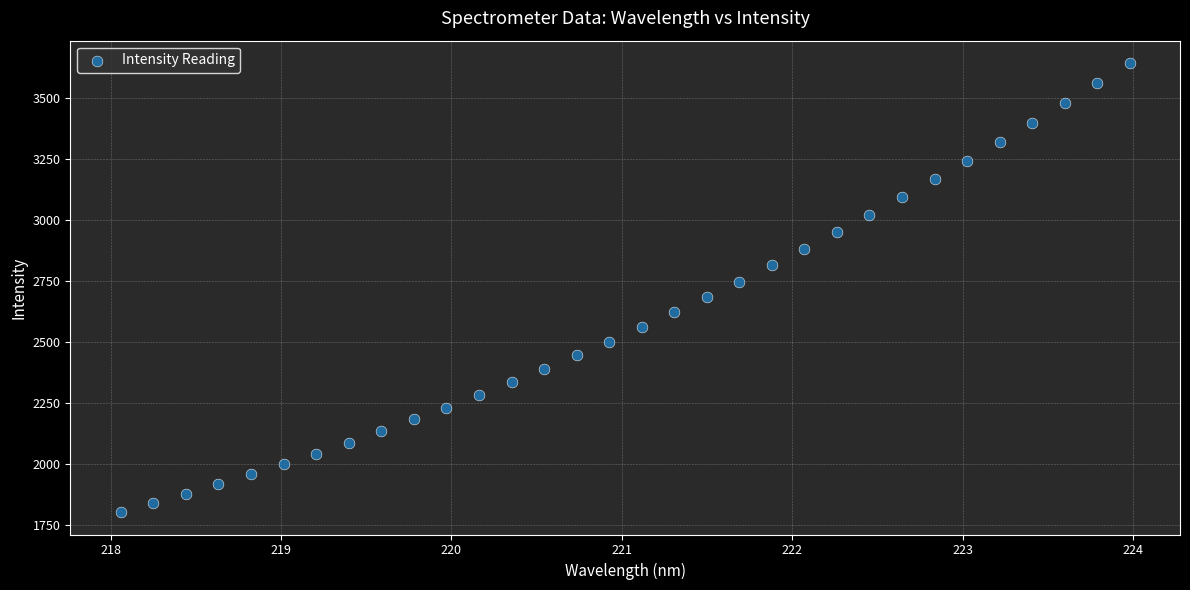

What is the range of X values (max minus min)?

5.9